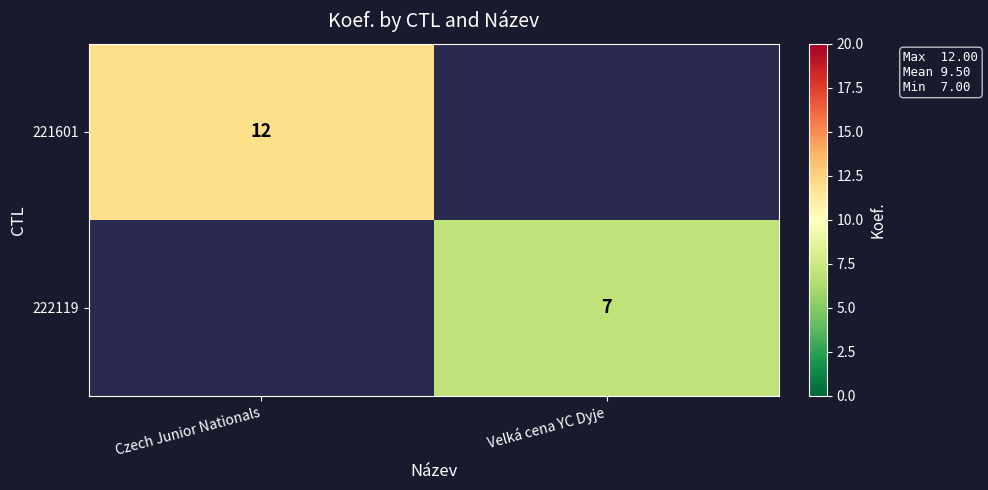

Is it true that 222119 equals 7 at Velká cena YC Dyje?

True